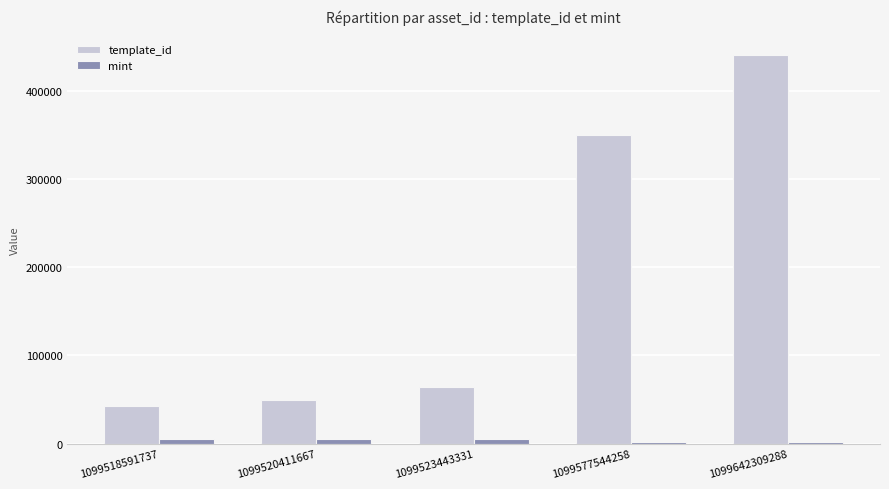

List the series in order of their peak value, lowest first.

mint, template_id